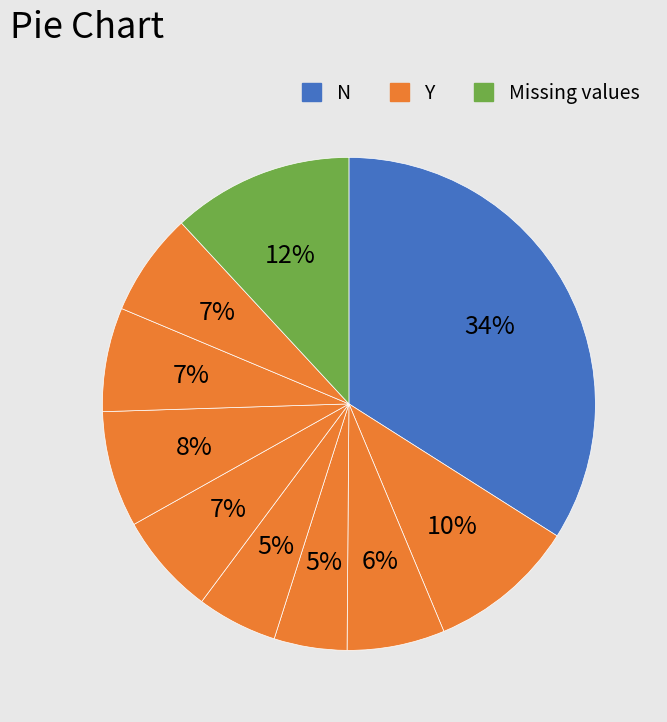

Is there any slice that represents more than half of the pie?

No